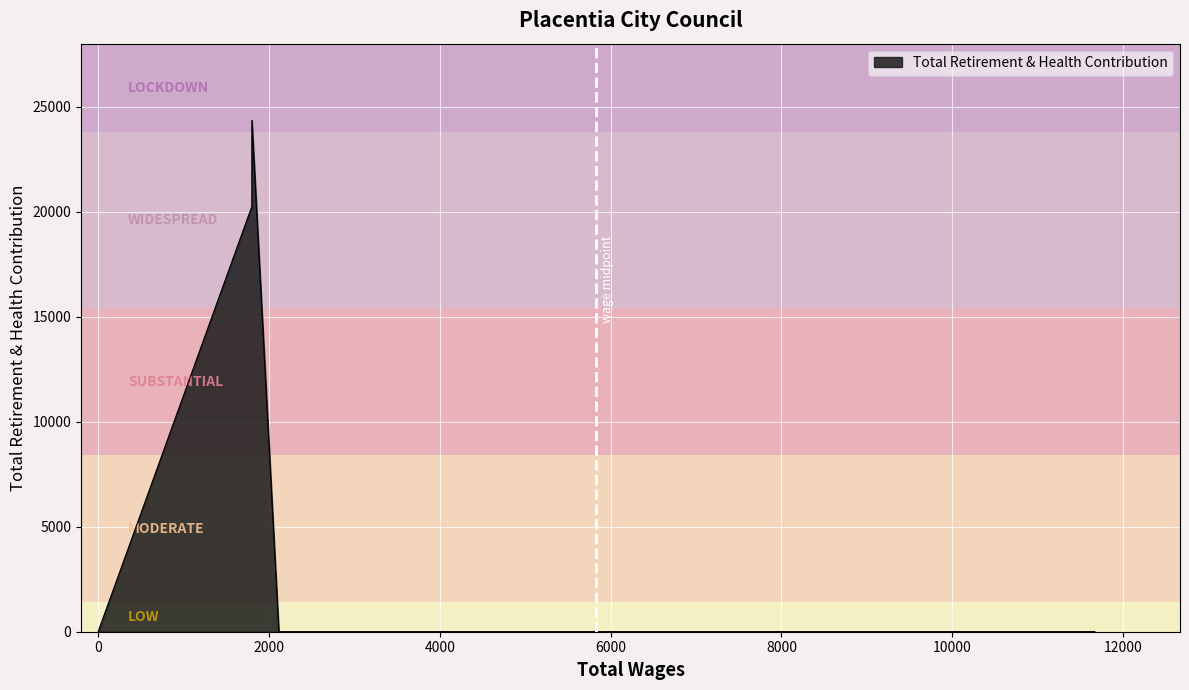

The chart shows a value of 42465 at Council. True or false?

False